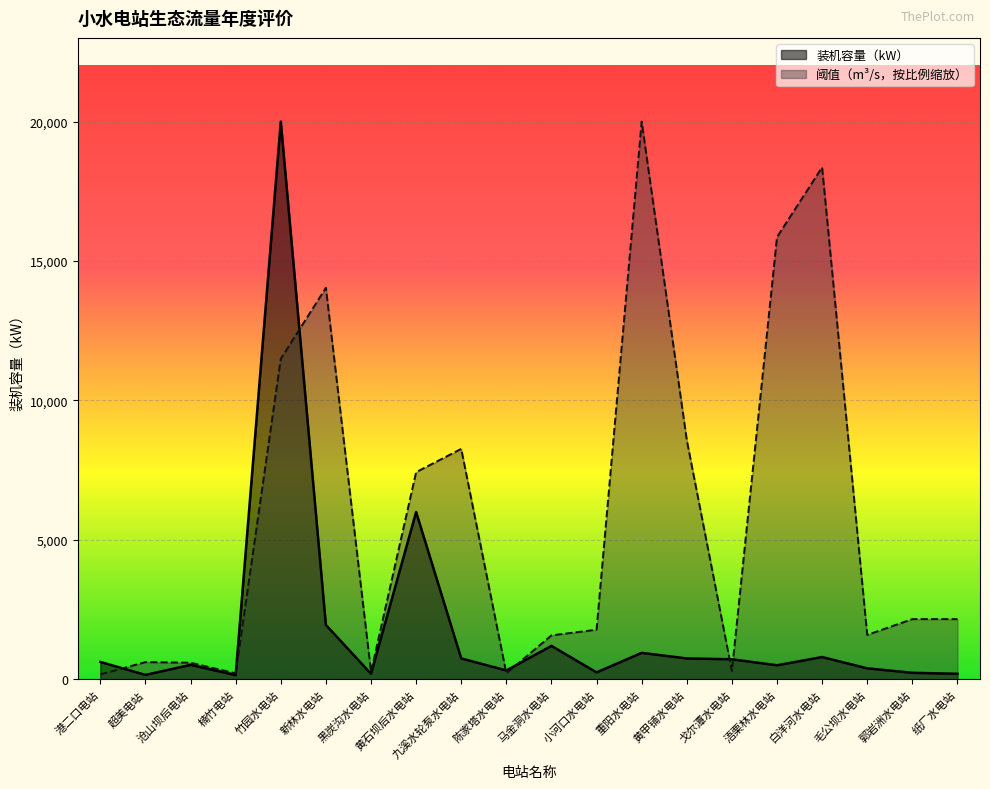

What is the spread (max minus min) of values at 浯栗林水电站?

15352.5